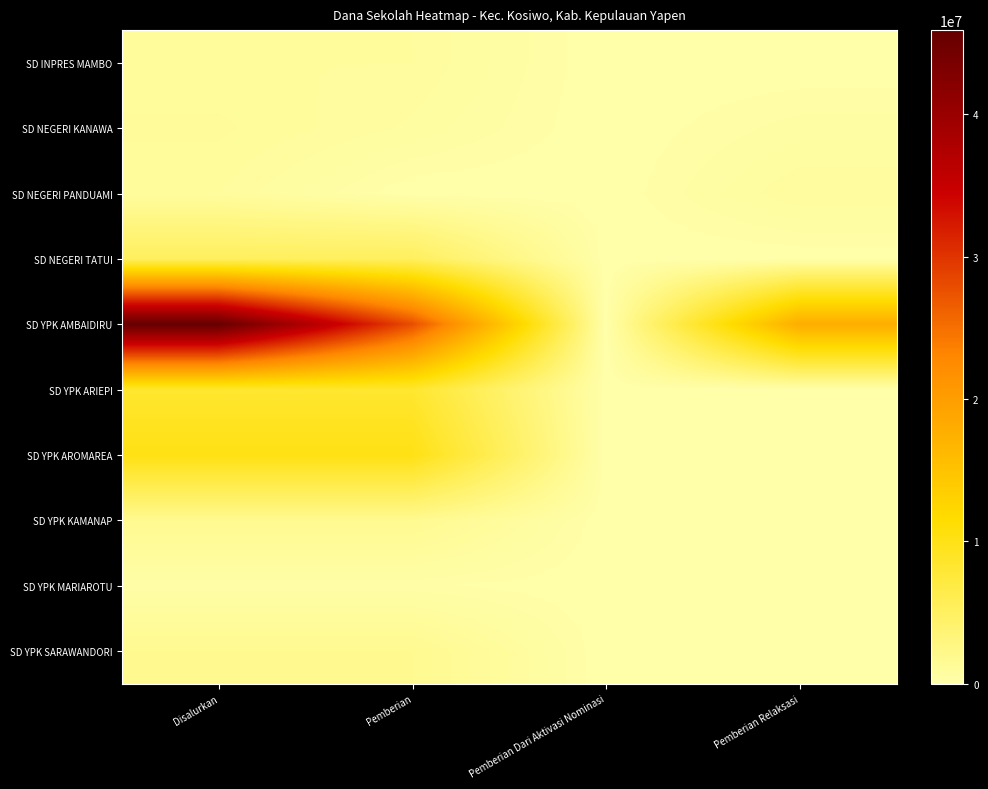

Which series has the largest total across all categories?

SD YPK AMBAIDIRU